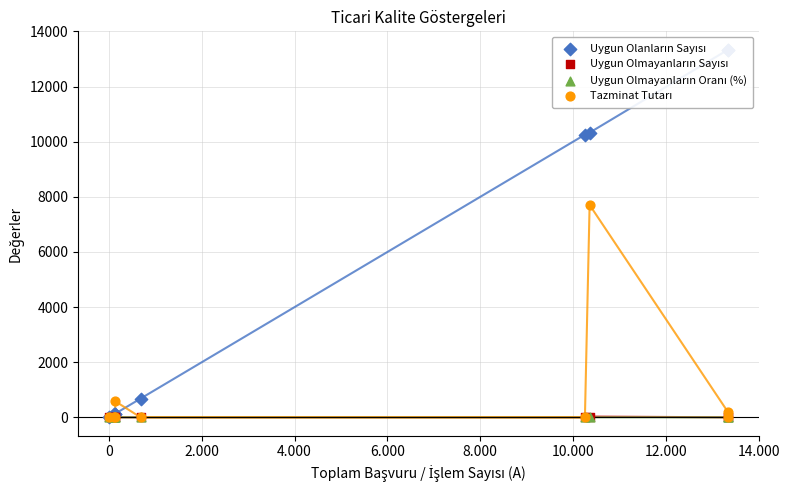

Which series reaches the minimum Y coordinate?

Uygun Olanların Sayısı